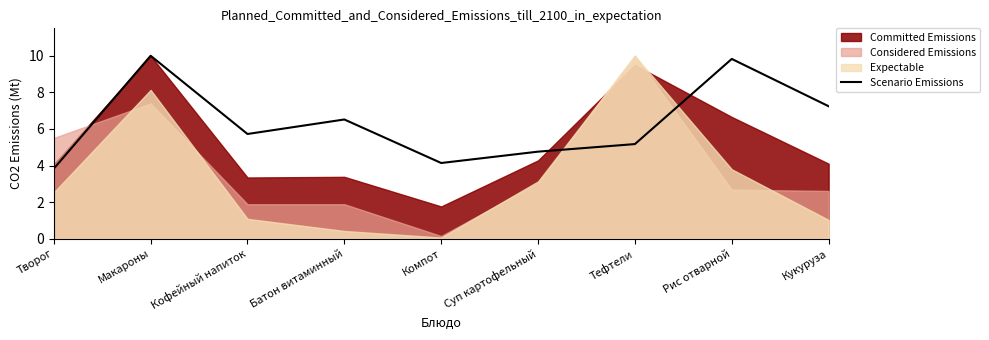

At which label does the data first exceed 5?

Макароны